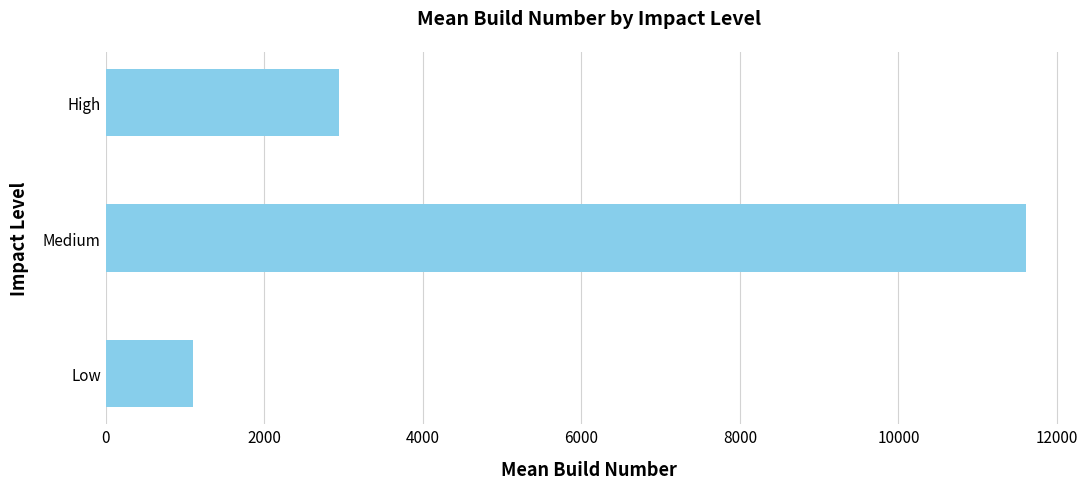

Rank the categories by value from lowest to highest.

Low, High, Medium